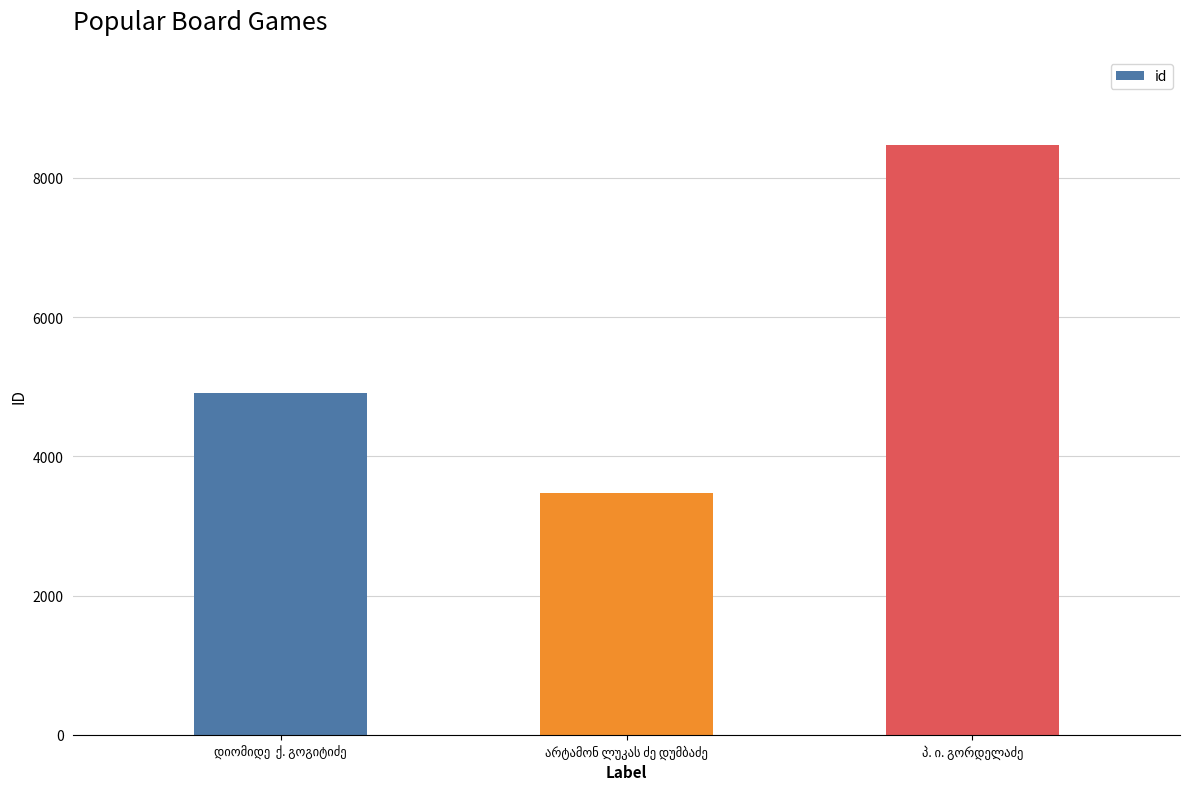

What is the minimum value shown in the chart?

3476